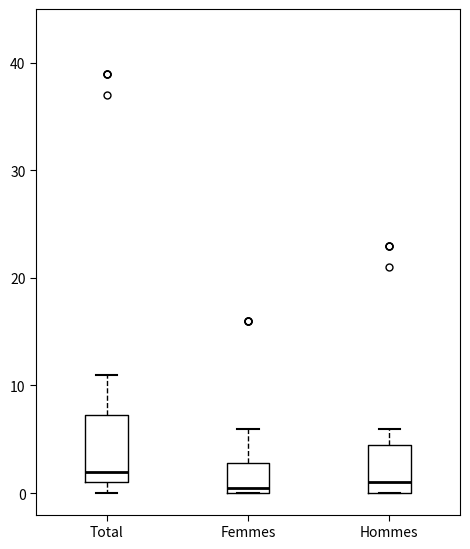

Reading left to right, read every box against the y-axis: the position of its median line, the range the box covers, and the ends of its whiskers. The values are not printed on the chart, so give them approximately, as read against the axis.

Total: median 2, box 1 to 7, whiskers 0 to 11
Femmes: median 1, box 0 to 3, whiskers 0 to 6
Hommes: median 1, box 0 to 5, whiskers 0 to 6